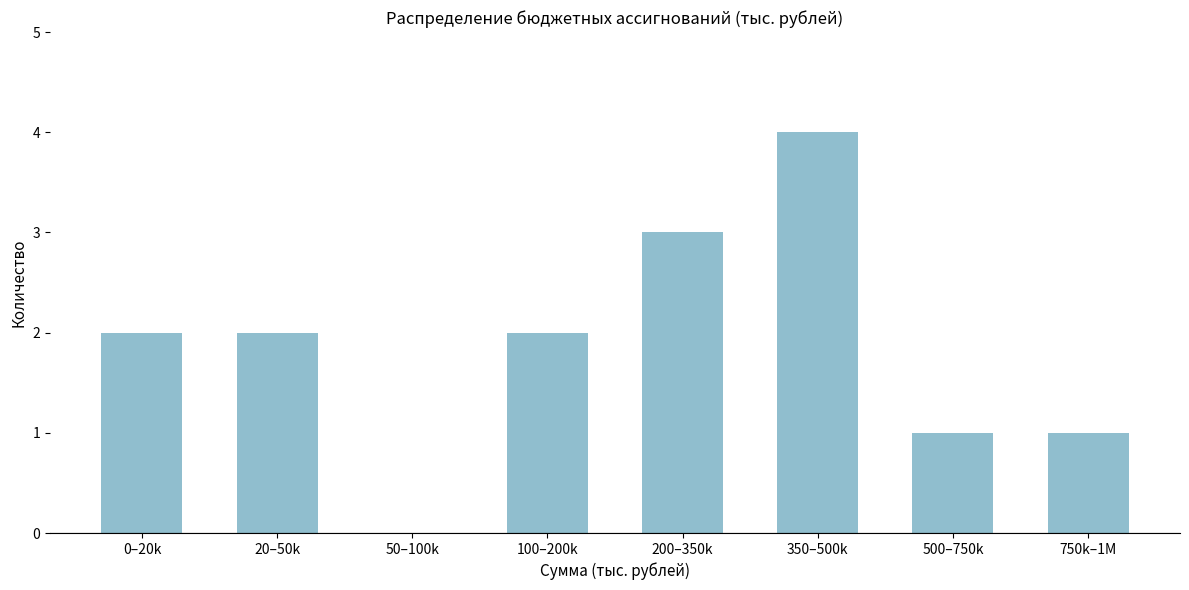

Reading left to right, extract all data points from this chart.

0–20k=2	20–50k=2	50–100k=0	100–200k=2	200–350k=3	350–500k=4	500–750k=1	750k–1M=1